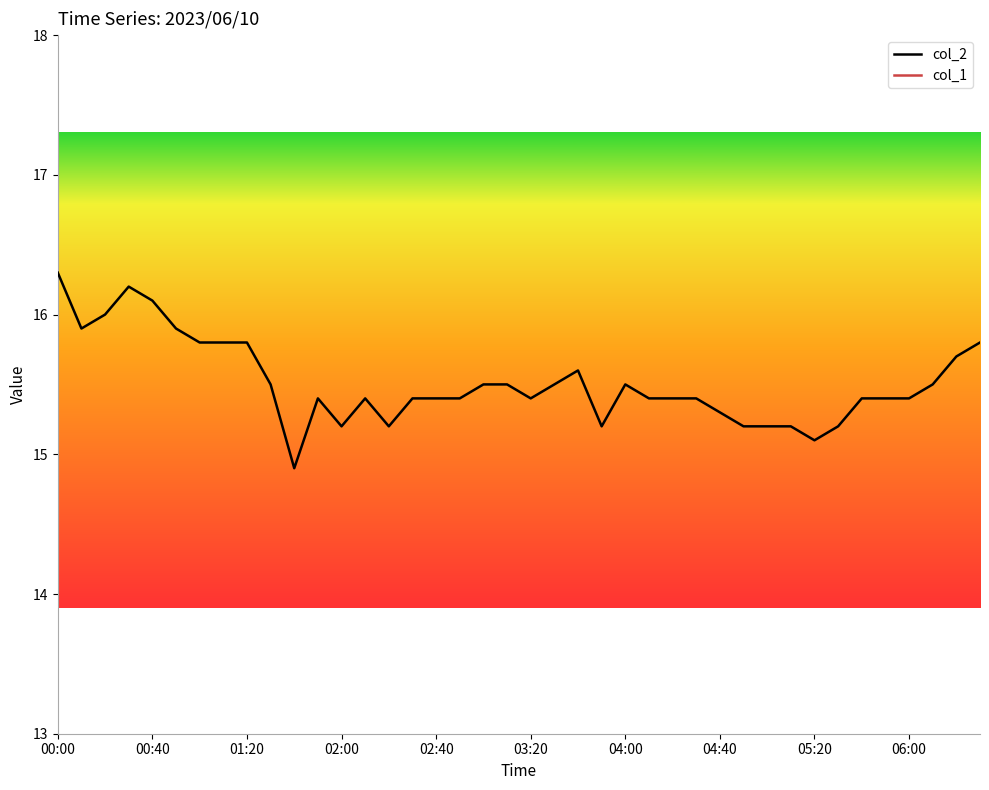

Is it true that col_2 equals 15.3 at 04:40?

True